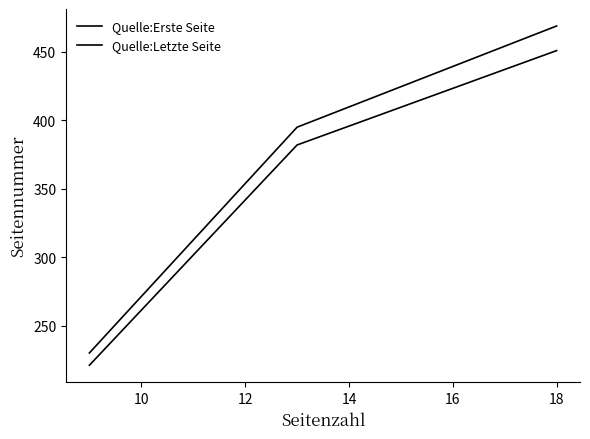

Does the chart display data point markers on the line(s)?

No